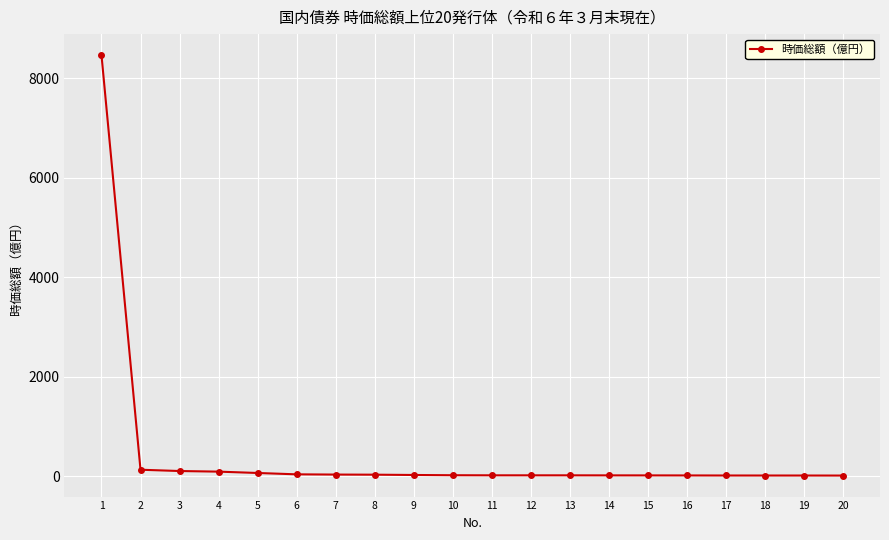

What is the difference between the maximum and minimum values?

8456.2